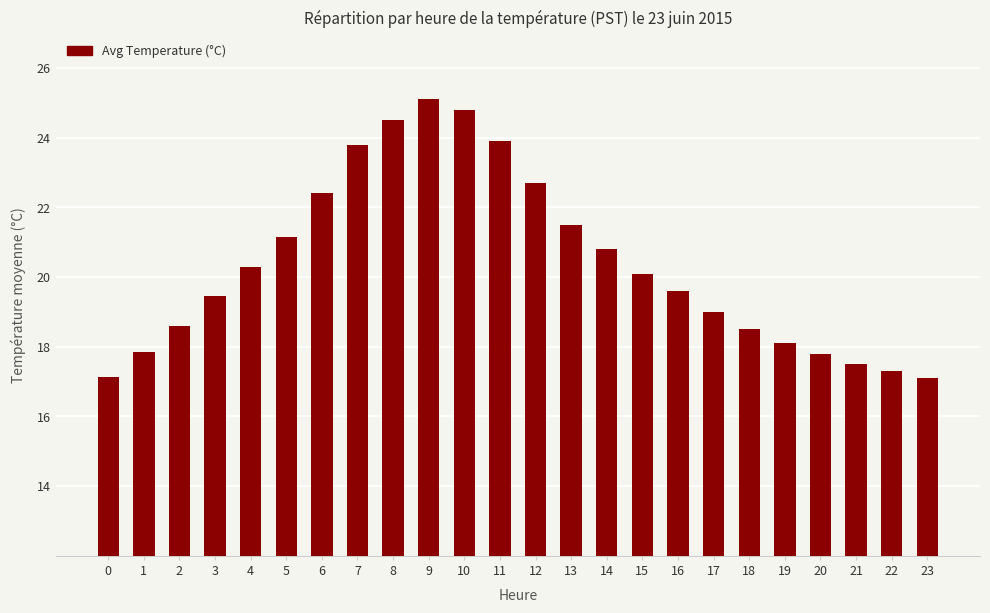

At which label does the data first exceed 20?

4